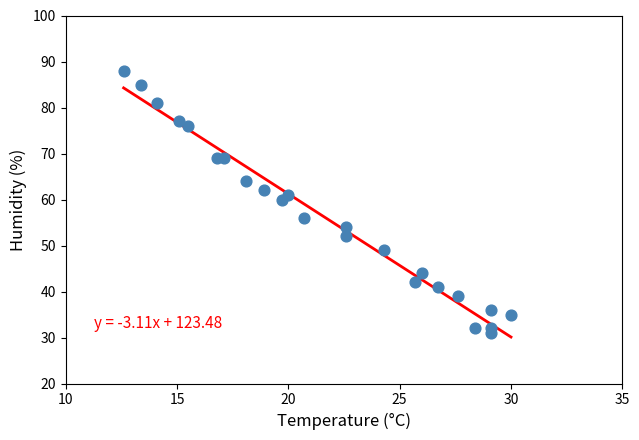

What Y value in the scatter plot is closest to 59?

60